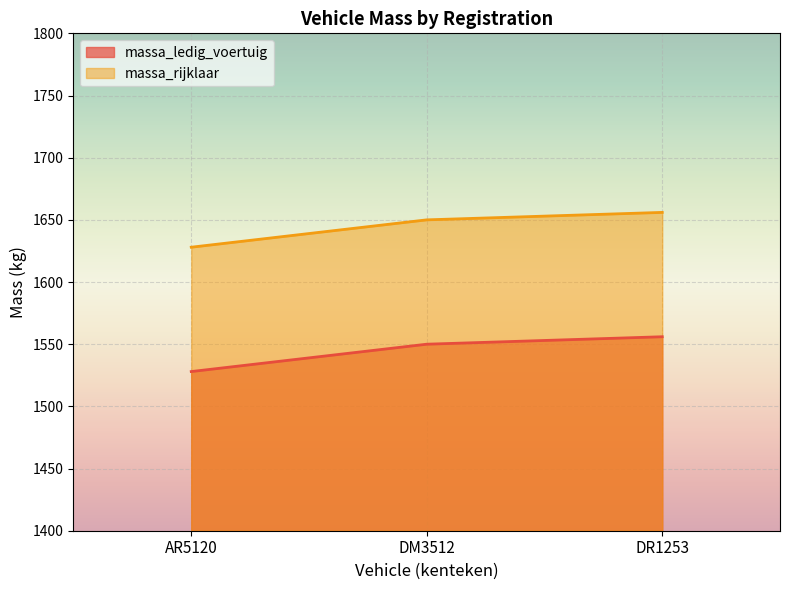

What is the spread (max minus min) of values at DR1253?

100